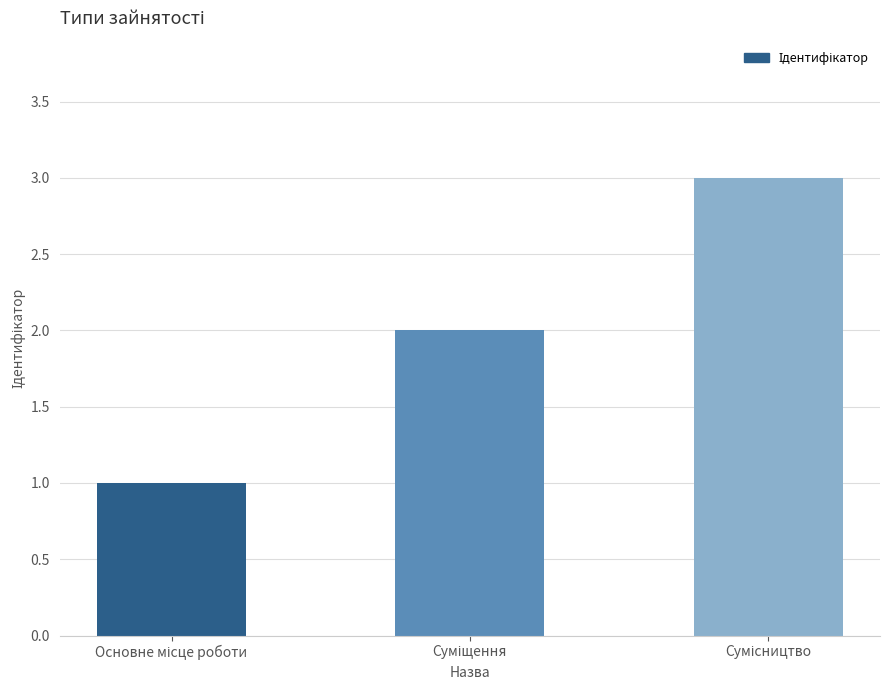

What is the value of the 3rd bar from the left?

3